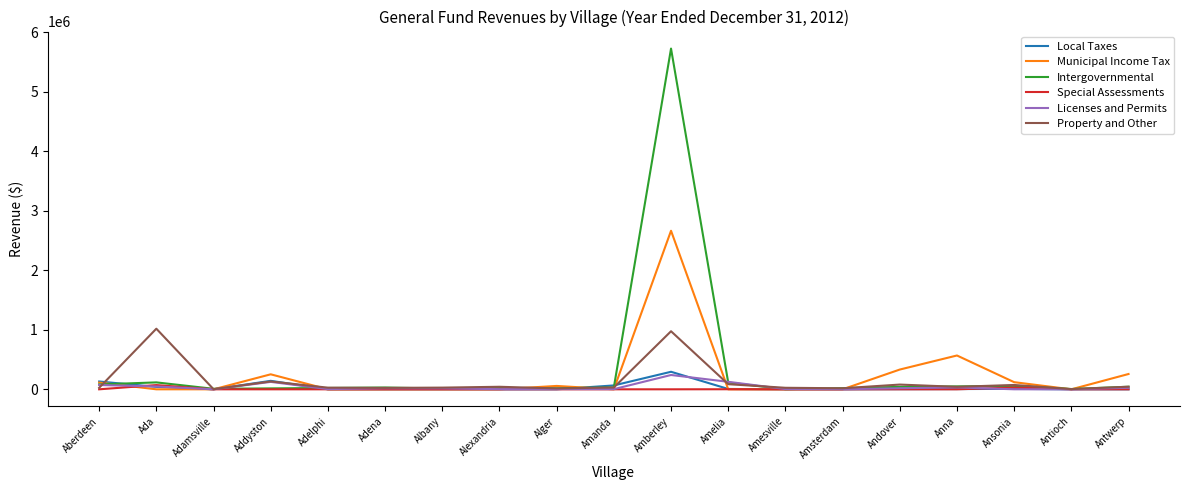

The value of Municipal Income Tax at Adena is 0.0. True or false?

True